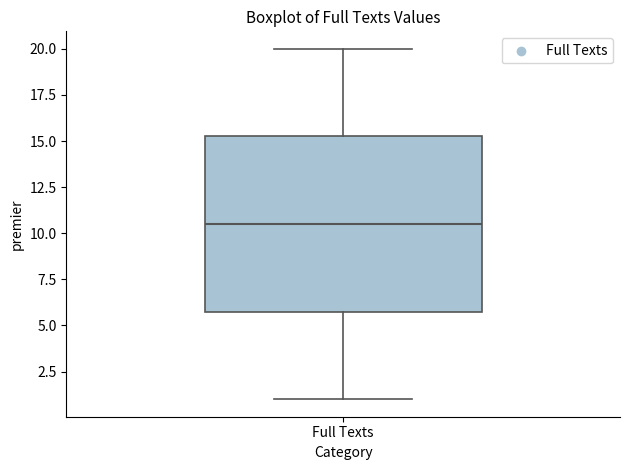

Where is the upper edge of the box for Full Texts on the y-axis? The values are not printed on the chart, so give them approximately, as read against the axis.

15.5